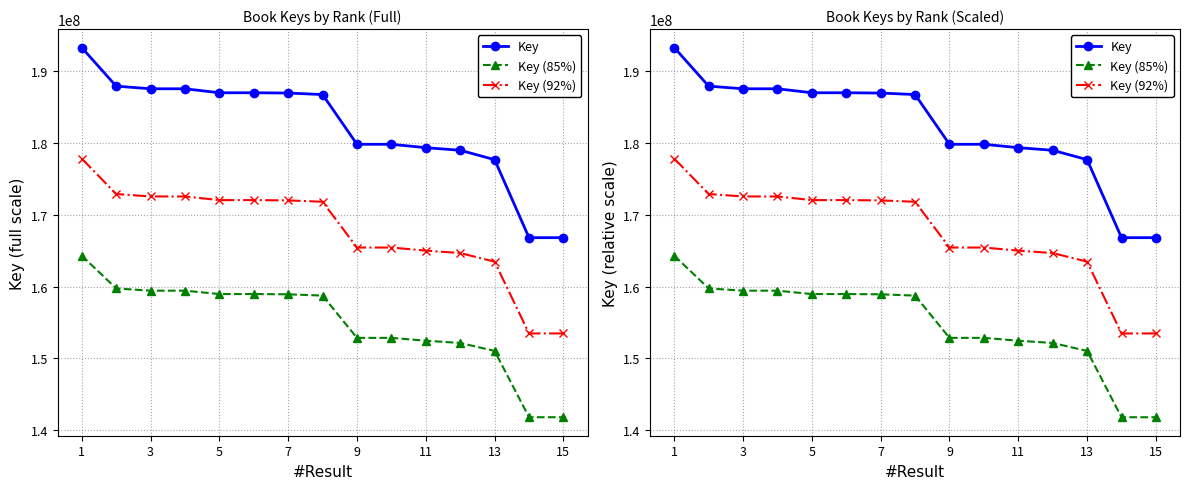

Which series has the largest range (max minus min)?

Key